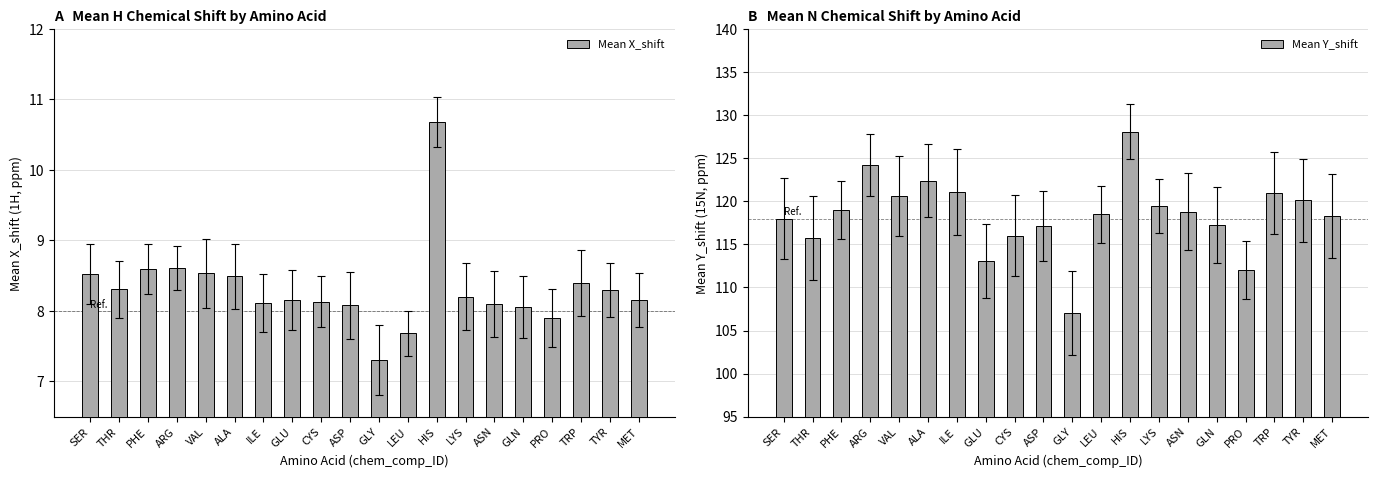

Between GLU and PHE, which is larger?

PHE